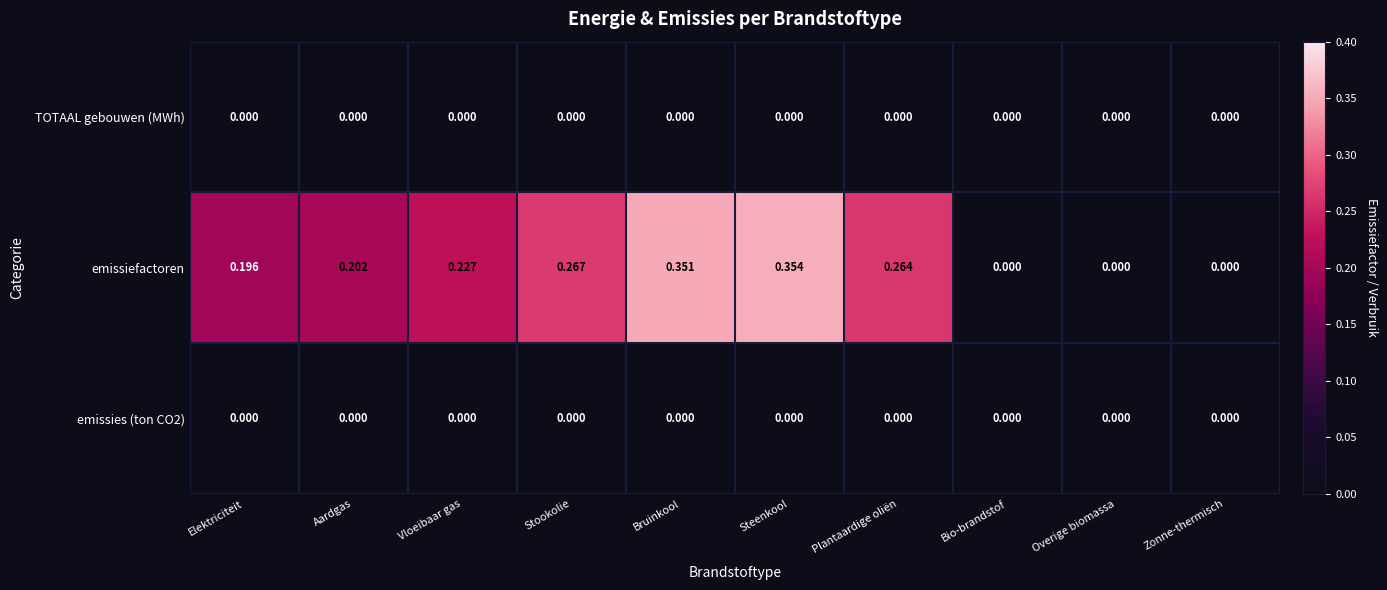

Which series has the widest spread of values?

emissiefactoren